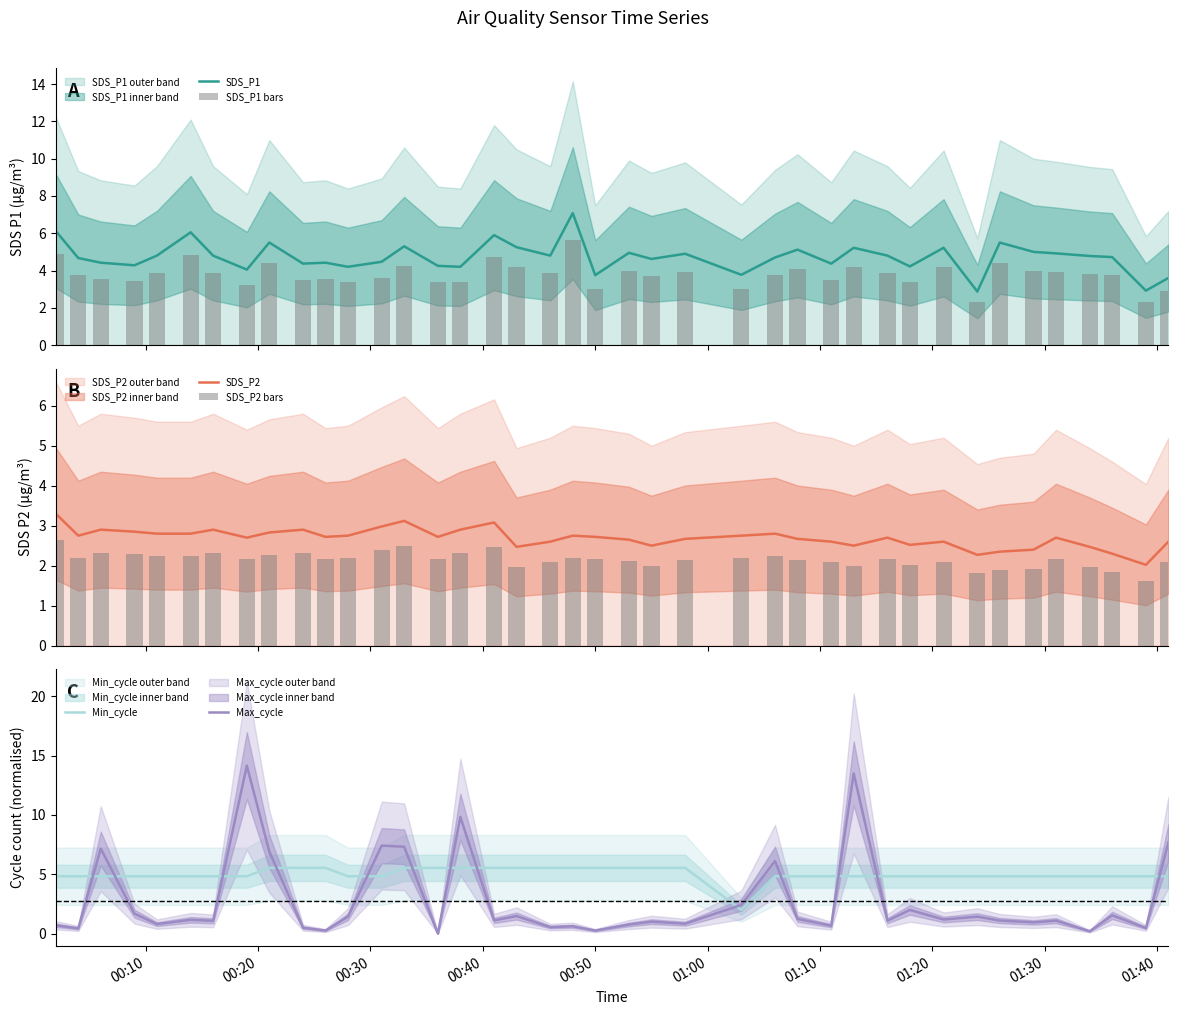

At how many categories does at least one series exceed 5?

25